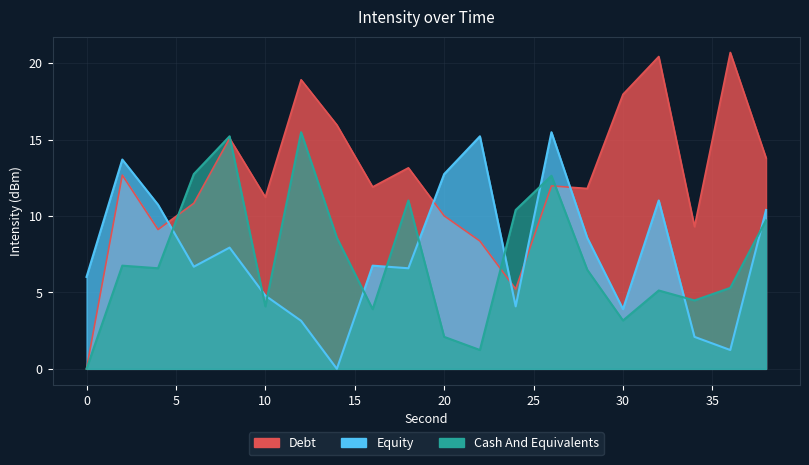

What is the value of the Debt point at the 4th from the left?

10.8